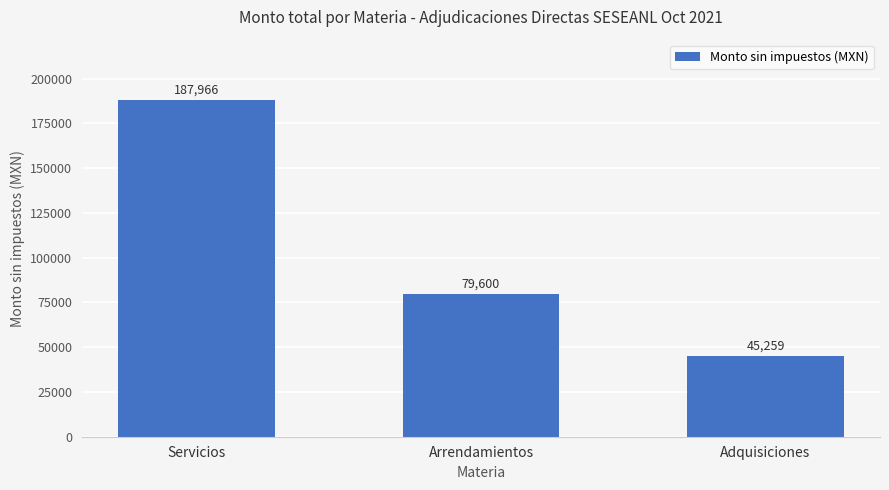

Where is the data nearest to the value 116612?

Arrendamientos